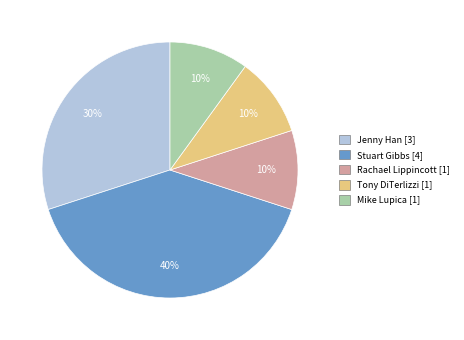

To the nearest percent, what is the average slice percentage?

20%